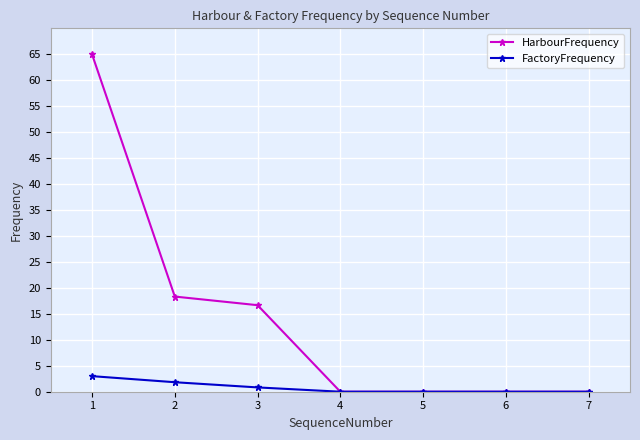

Count the number of categories in the chart.

7